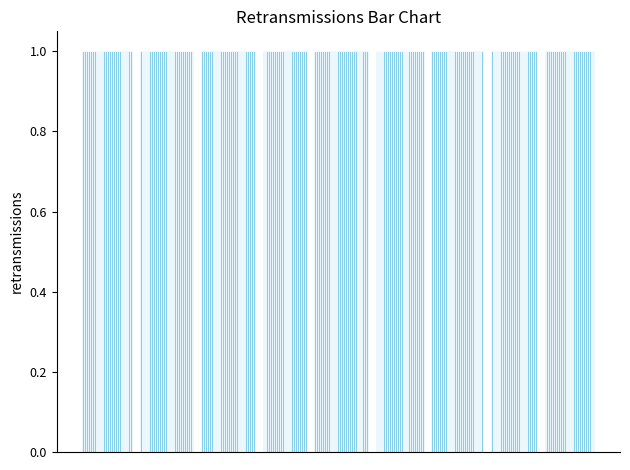

What is the sum of all values?

37